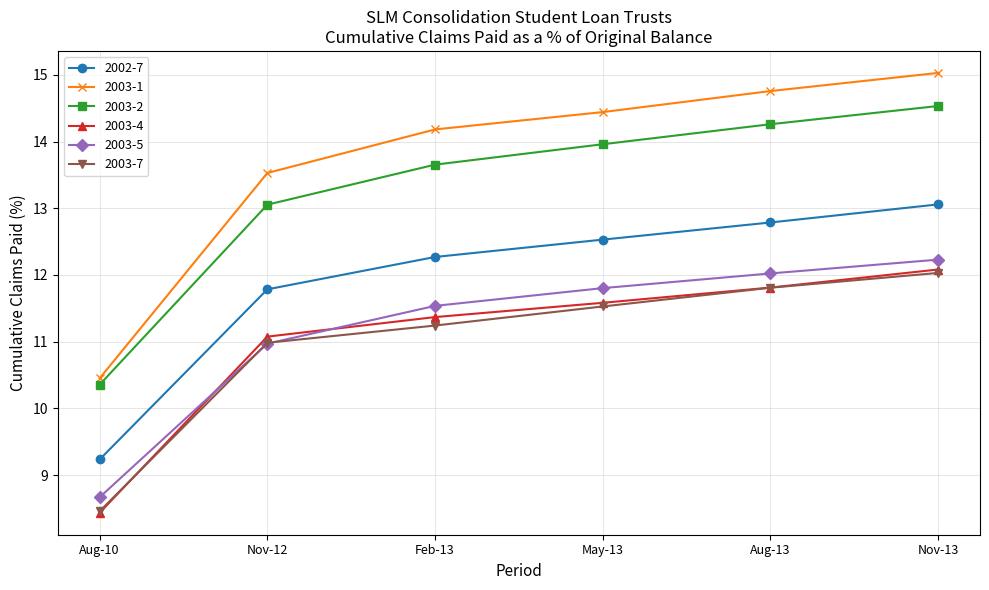

The value of 2003-5 at Nov-12 is 11.0. True or false?

True